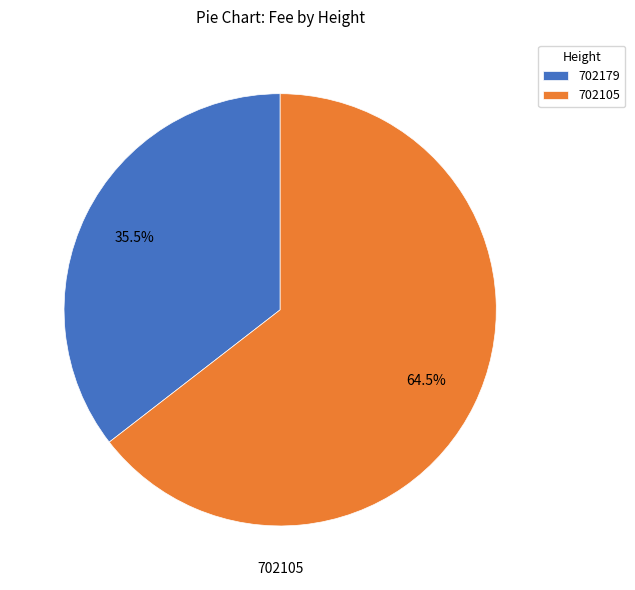

Which slice represents more than half of the pie?

702105